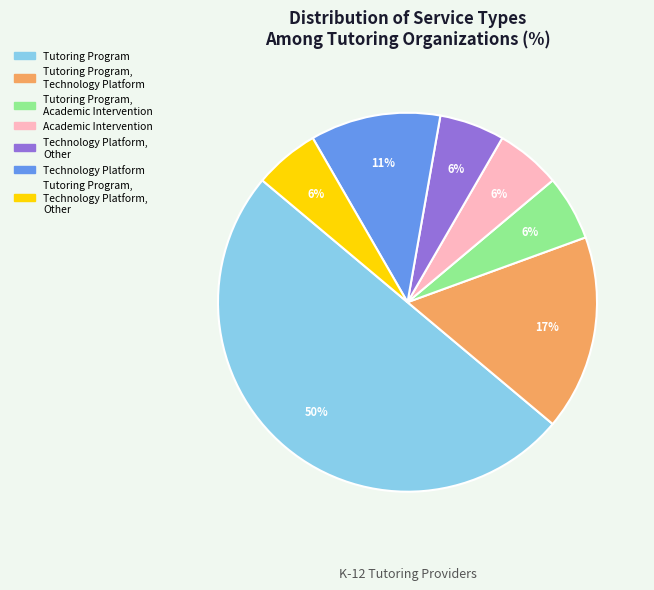

What percentage is the Tutoring Program, Academic Intervention slice, to the nearest percent?

6%